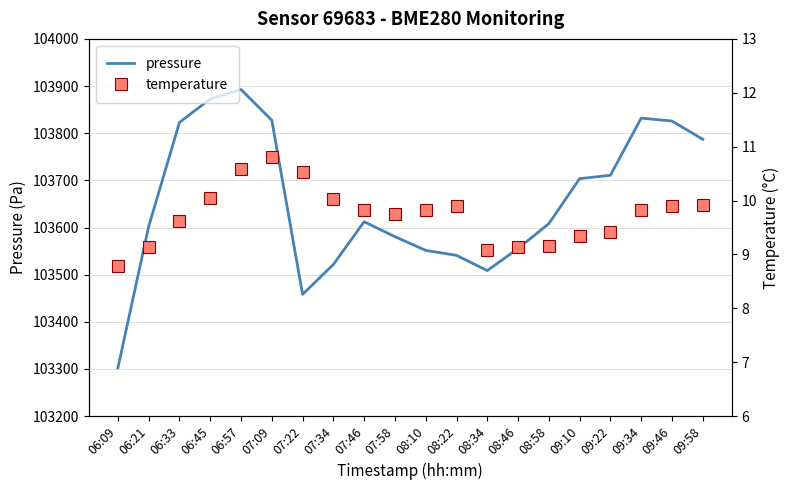

At how many categories does at least one series exceed 40211?

20